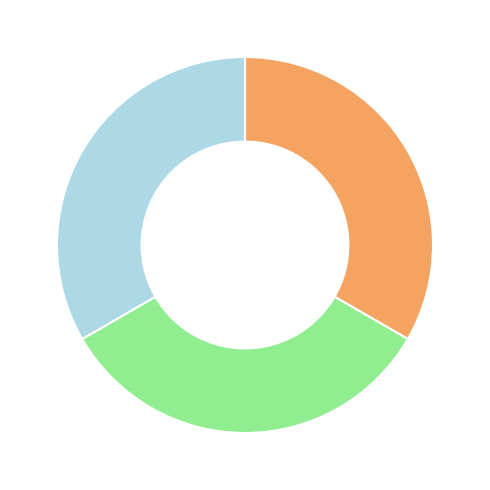

Is there any slice that represents more than half of the pie?

No